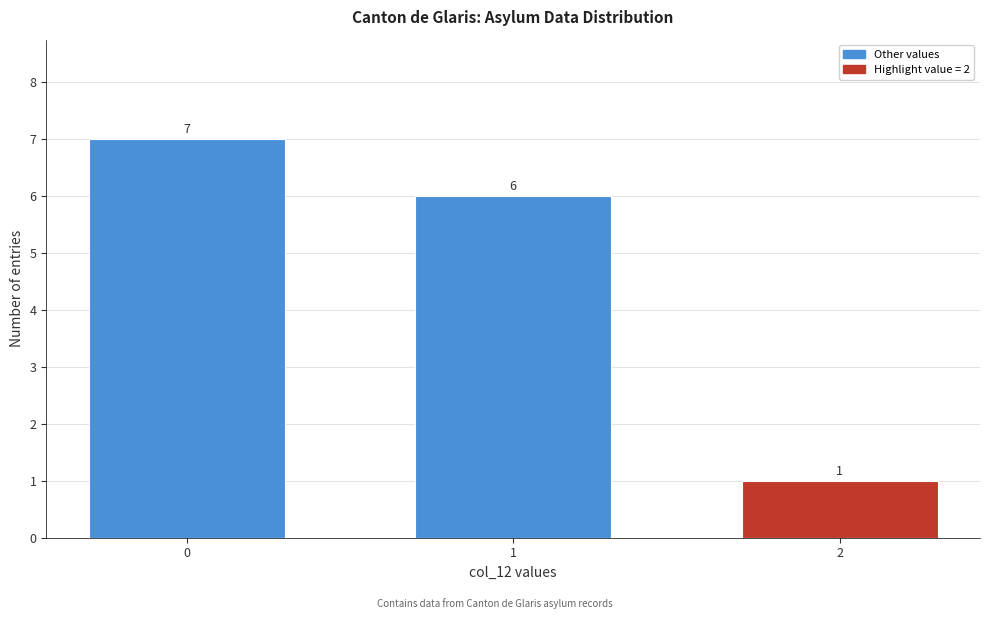

Reading left to right, transcribe all the data shown in this chart.

0=7	1=6	2=1